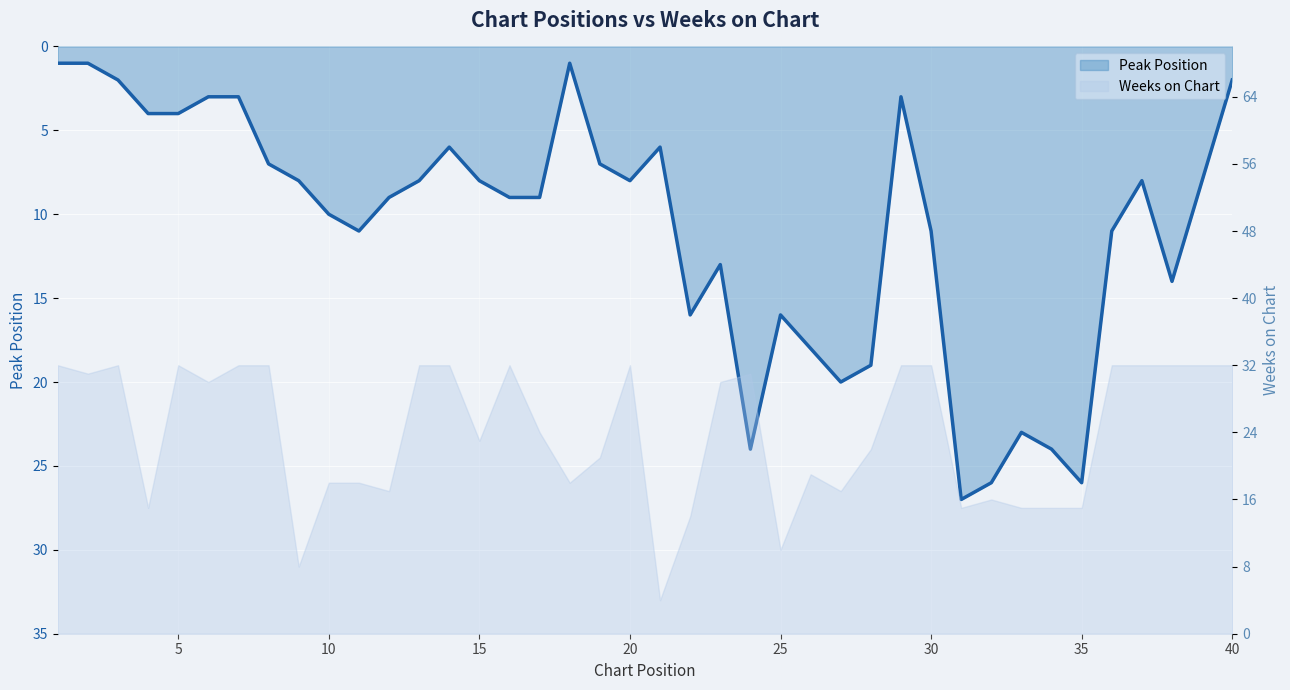

How many lines are shown in the chart?

1